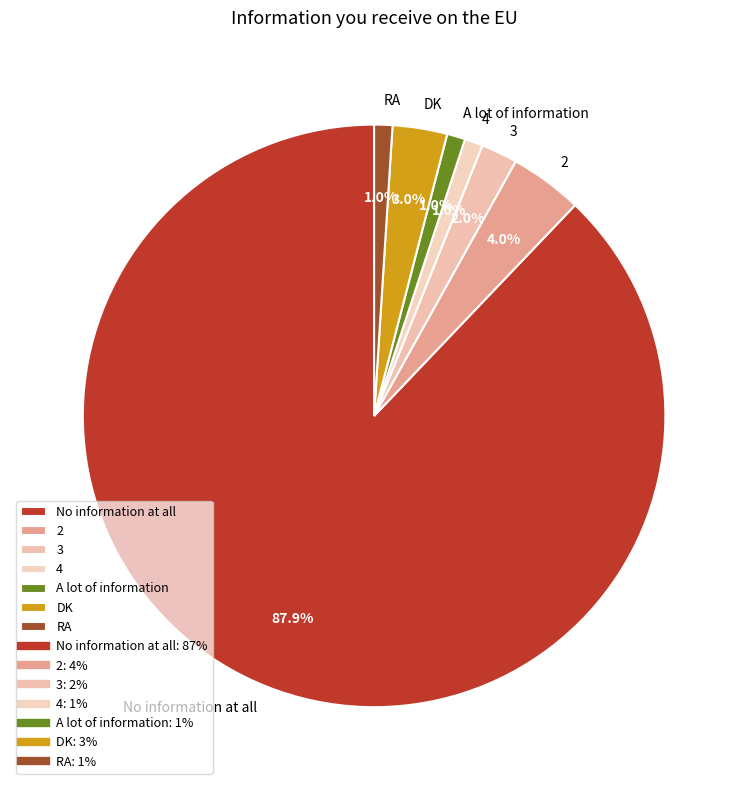

What is the majority slice?

No information at all